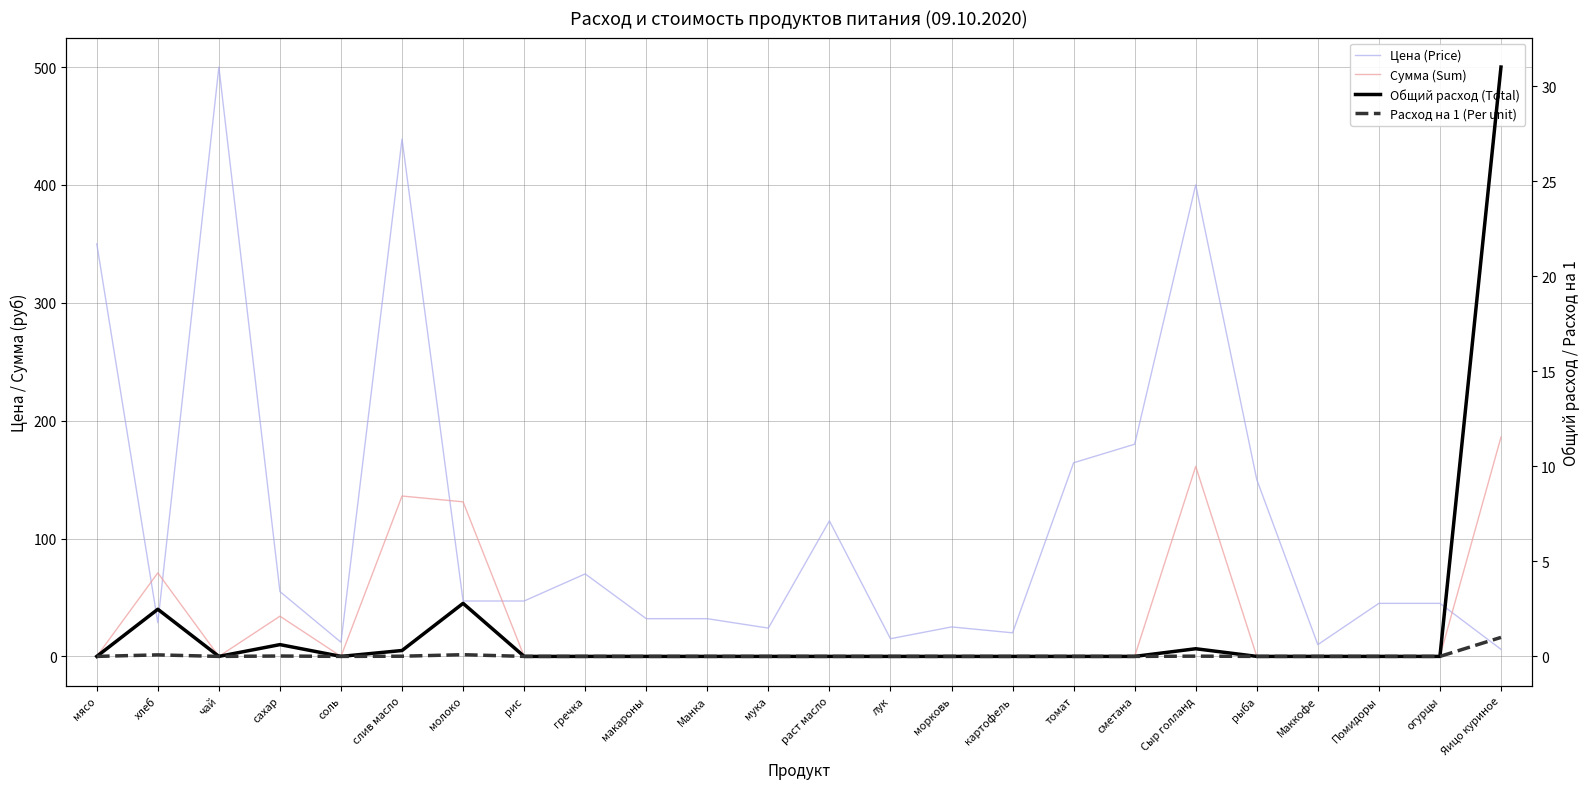

At which category is the sum across all series the highest?

слив масло